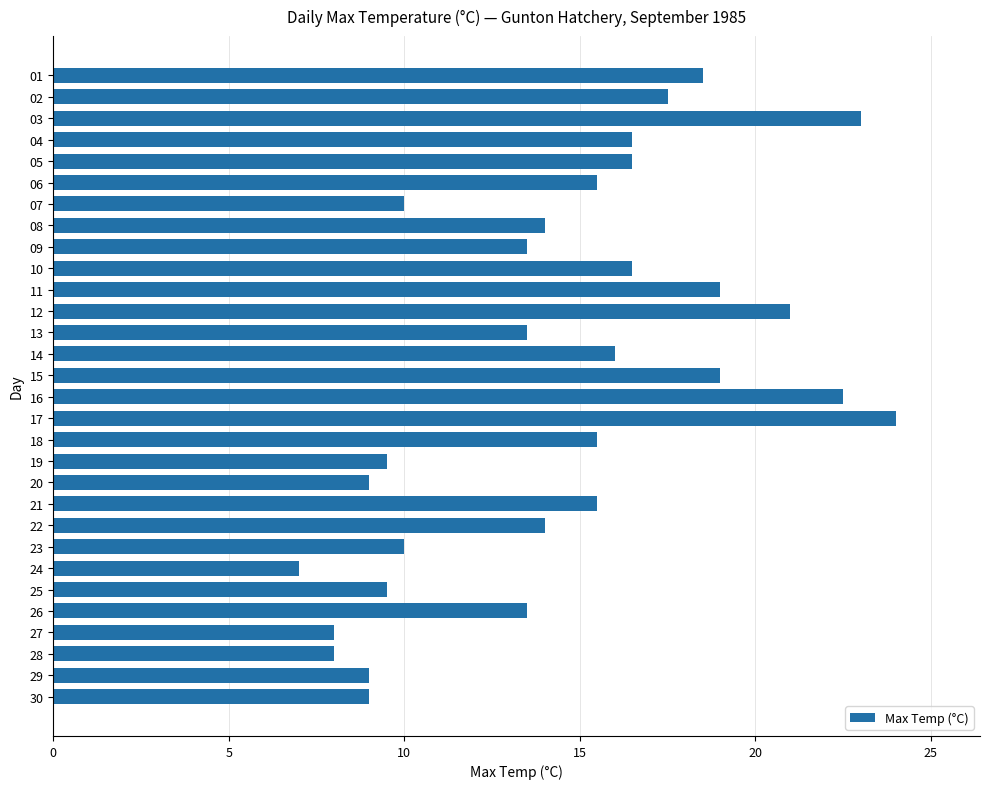

Reading top to bottom, list all the values displayed in this chart.

01=18.5	02=17.5	03=23.0	04=16.5	05=16.5	06=15.5	07=10.0	08=14.0	09=13.5	10=16.5	11=19.0	12=21.0	13=13.5	14=16.0	15=19.0	16=22.5	17=24.0	18=15.5	19=9.5	20=9.0	21=15.5	22=14.0	23=10.0	24=7.0	25=9.5	26=13.5	27=8.0	28=8.0	29=9.0	30=9.0